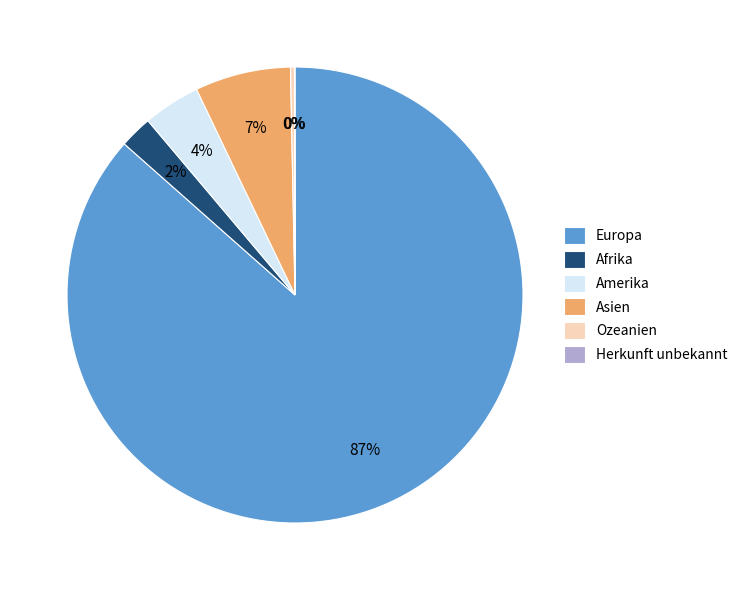

Do Asien and Afrika together represent more than half of the pie?

No